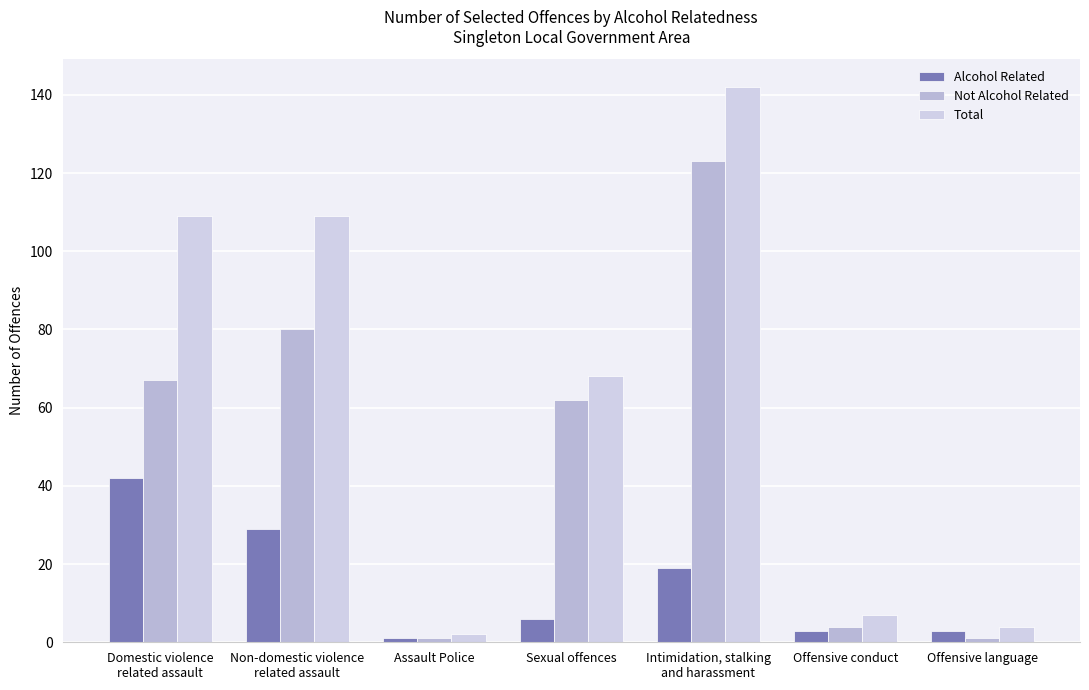

How many data points in Not Alcohol Related are less than 62?

3